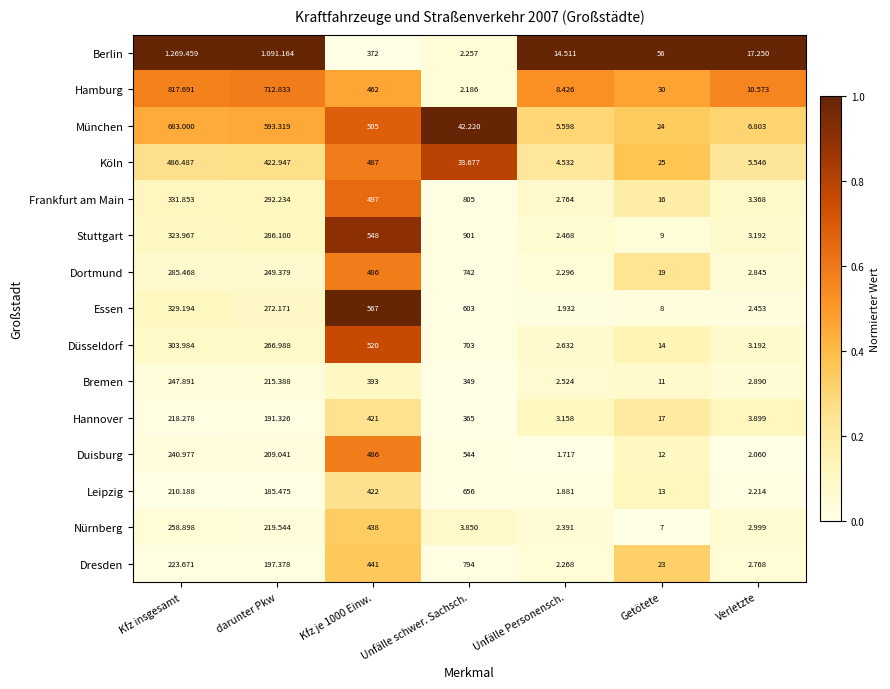

Rank the series at Unfälle schwer. Sachsch. from lowest to highest value.

Hamburg, Berlin, Nürnberg, Köln, München, Bremen, Hannover, Duisburg, Essen, Leipzig, Düsseldorf, Dortmund, Dresden, Frankfurt am Main, Stuttgart